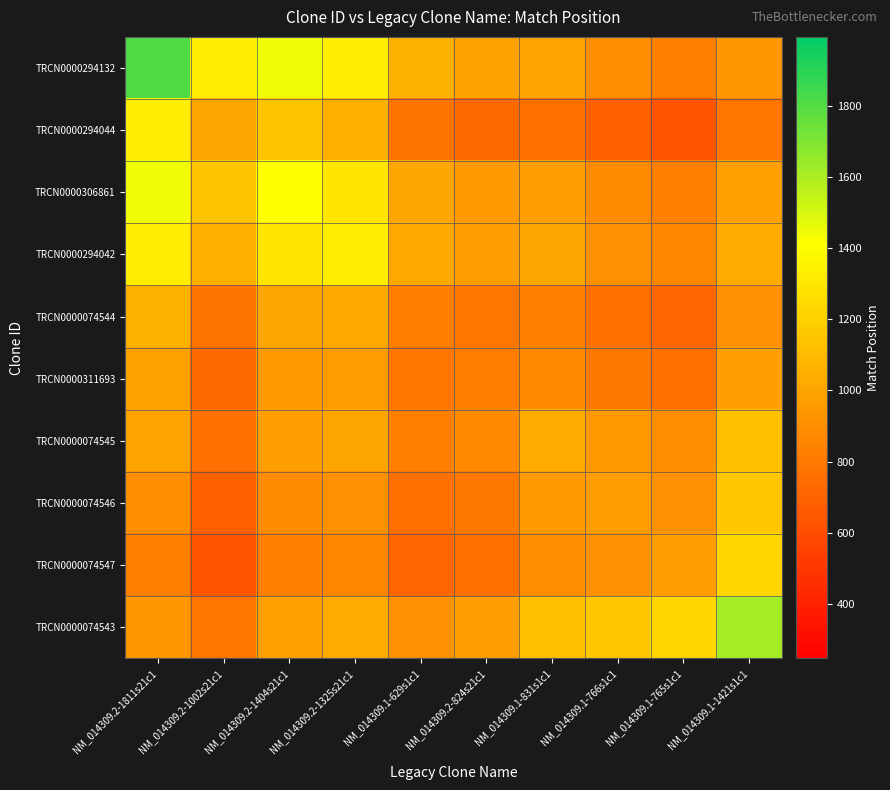

Reading right to left, extract all data points from this chart.

TRCN0000294132: NM_014309.1-1421s1c1=943.0	NM_014309.1-765s1c1=831.9	NM_014309.1-766s1c1=901.6	NM_014309.1-831s1c1=993.6	NM_014309.2-824s21c1=988.9	NM_014309.1-629s1c1=1054.8	NM_014309.2-1325s21c1=1333.6	NM_014309.2-1404s21c1=1447.7	NM_014309.2-1002s21c1=1337.1	NM_014309.2-1811s21c1=1812.0
TRCN0000294044: NM_014309.1-1421s1c1=786.0	NM_014309.1-765s1c1=638.3	NM_014309.1-766s1c1=687.8	NM_014309.1-831s1c1=761.2	NM_014309.2-824s21c1=731.2	NM_014309.1-629s1c1=776.9	NM_014309.2-1325s21c1=1048.0	NM_014309.2-1404s21c1=1143.8	NM_014309.2-1002s21c1=1003.0	NM_014309.2-1811s21c1=1337.1
TRCN0000306861: NM_014309.1-1421s1c1=982.1	NM_014309.1-765s1c1=828.1	NM_014309.1-766s1c1=887.6	NM_014309.1-831s1c1=972.8	NM_014309.2-824s21c1=947.8	NM_014309.1-629s1c1=1003.5	NM_014309.2-1325s21c1=1297.2	NM_014309.2-1404s21c1=1405.0	NM_014309.2-1002s21c1=1143.8	NM_014309.2-1811s21c1=1447.7
TRCN0000294042: NM_014309.1-1421s1c1=1030.0	NM_014309.1-765s1c1=857.6	NM_014309.1-766s1c1=915.2	NM_014309.1-831s1c1=1000.0	NM_014309.2-824s21c1=968.0	NM_014309.1-629s1c1=1021.7	NM_014309.2-1325s21c1=1326.0	NM_014309.2-1404s21c1=1297.2	NM_014309.2-1002s21c1=1048.0	NM_014309.2-1811s21c1=1333.6
TRCN0000074544: NM_014309.1-1421s1c1=915.8	NM_014309.1-765s1c1=714.4	NM_014309.1-766s1c1=759.5	NM_014309.1-831s1c1=833.4	NM_014309.2-824s21c1=783.8	NM_014309.1-629s1c1=825.0	NM_014309.2-1325s21c1=1021.7	NM_014309.2-1404s21c1=1003.5	NM_014309.2-1002s21c1=776.9	NM_014309.2-1811s21c1=1054.8
TRCN0000311693: NM_014309.1-1421s1c1=976.8	NM_014309.1-765s1c1=759.0	NM_014309.1-766s1c1=804.1	NM_014309.1-831s1c1=879.7	NM_014309.2-824s21c1=825.0	NM_014309.1-629s1c1=783.8	NM_014309.2-1325s21c1=968.0	NM_014309.2-1404s21c1=947.8	NM_014309.2-1002s21c1=731.2	NM_014309.2-1811s21c1=988.9
TRCN0000074545: NM_014309.1-1421s1c1=1123.7	NM_014309.1-765s1c1=894.6	NM_014309.1-766s1c1=944.8	NM_014309.1-831s1c1=1027.0	NM_014309.2-824s21c1=879.7	NM_014309.1-629s1c1=833.4	NM_014309.2-1325s21c1=1000.0	NM_014309.2-1404s21c1=972.8	NM_014309.2-1002s21c1=761.2	NM_014309.2-1811s21c1=993.6
TRCN0000074546: NM_014309.1-1421s1c1=1160.5	NM_014309.1-765s1c1=913.4	NM_014309.1-766s1c1=962.0	NM_014309.1-831s1c1=944.8	NM_014309.2-824s21c1=804.1	NM_014309.1-629s1c1=759.5	NM_014309.2-1325s21c1=915.2	NM_014309.2-1404s21c1=887.6	NM_014309.2-1002s21c1=687.8	NM_014309.2-1811s21c1=901.6
TRCN0000074547: NM_014309.1-1421s1c1=1224.5	NM_014309.1-765s1c1=961.0	NM_014309.1-766s1c1=913.4	NM_014309.1-831s1c1=894.6	NM_014309.2-824s21c1=759.0	NM_014309.1-629s1c1=714.4	NM_014309.2-1325s21c1=857.6	NM_014309.2-1404s21c1=828.1	NM_014309.2-1002s21c1=638.3	NM_014309.2-1811s21c1=831.9
TRCN0000074543: NM_014309.1-1421s1c1=1617.0	NM_014309.1-765s1c1=1224.5	NM_014309.1-766s1c1=1160.5	NM_014309.1-831s1c1=1123.7	NM_014309.2-824s21c1=976.8	NM_014309.1-629s1c1=915.8	NM_014309.2-1325s21c1=1030.0	NM_014309.2-1404s21c1=982.1	NM_014309.2-1002s21c1=786.0	NM_014309.2-1811s21c1=943.0